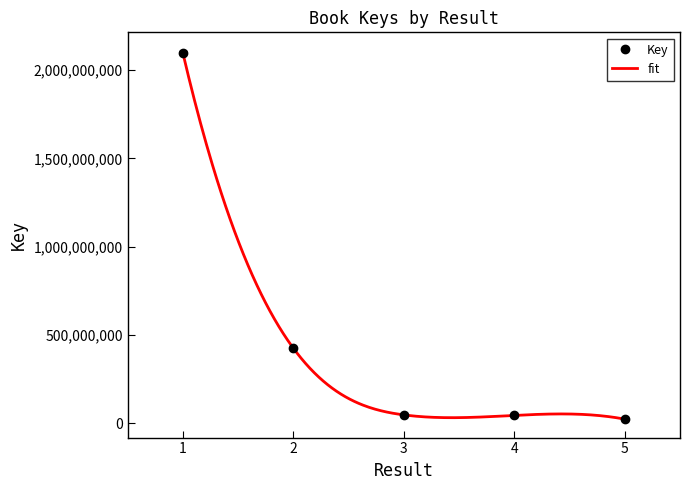

What is the value of the 1st point from the left?

2099420816